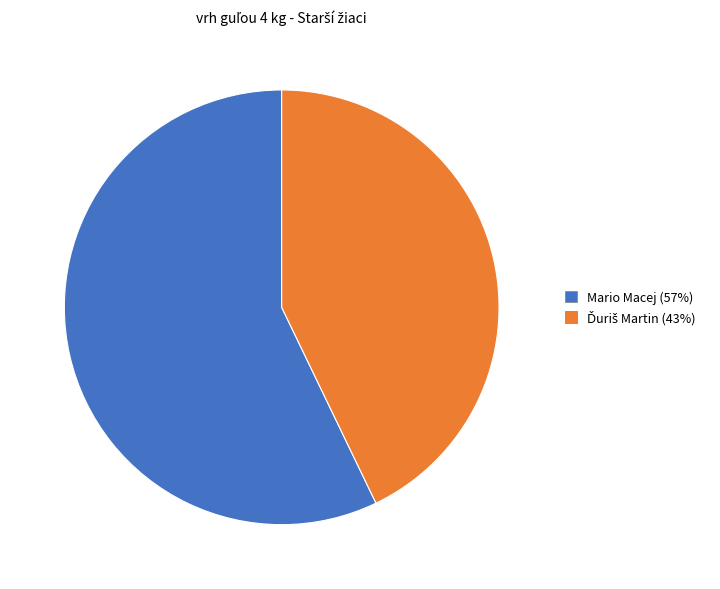

True or false: Mario Macej accounts for 57% of the total.

True